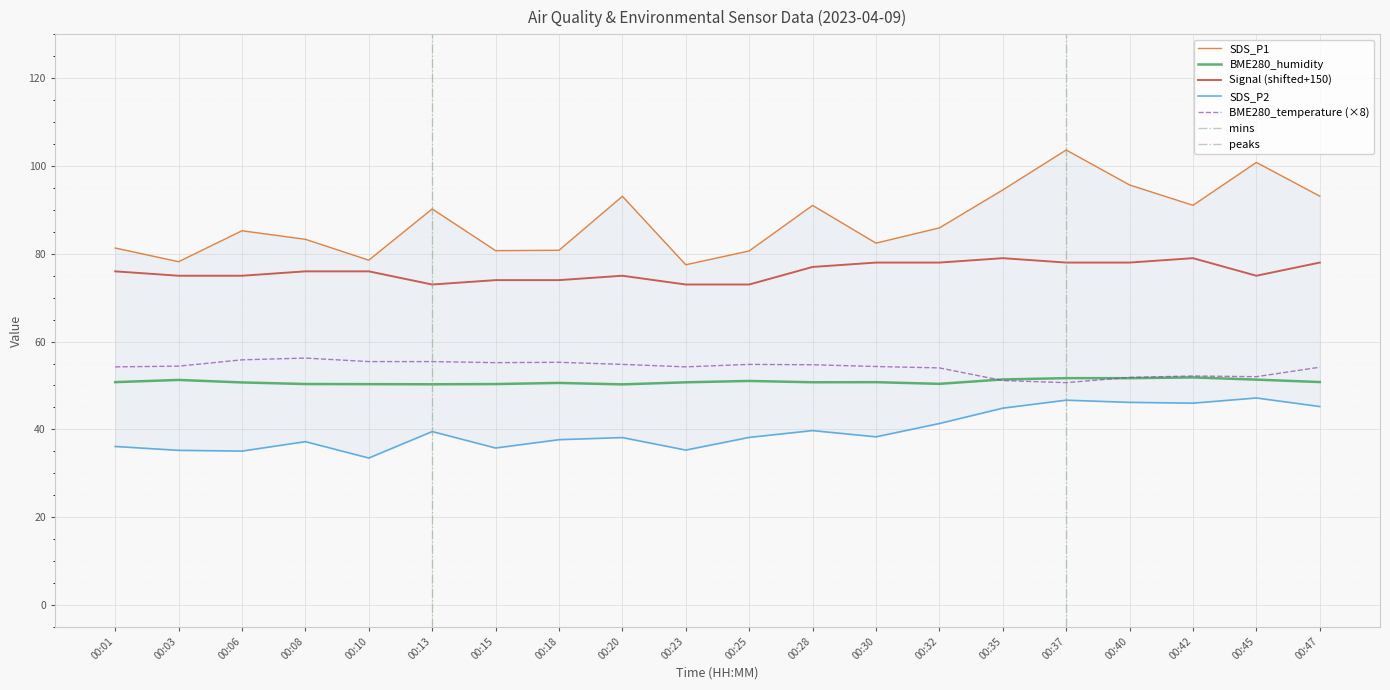

Is the value of SDS_P1 at 00:47 greater than the value of Signal at 00:40?

Yes